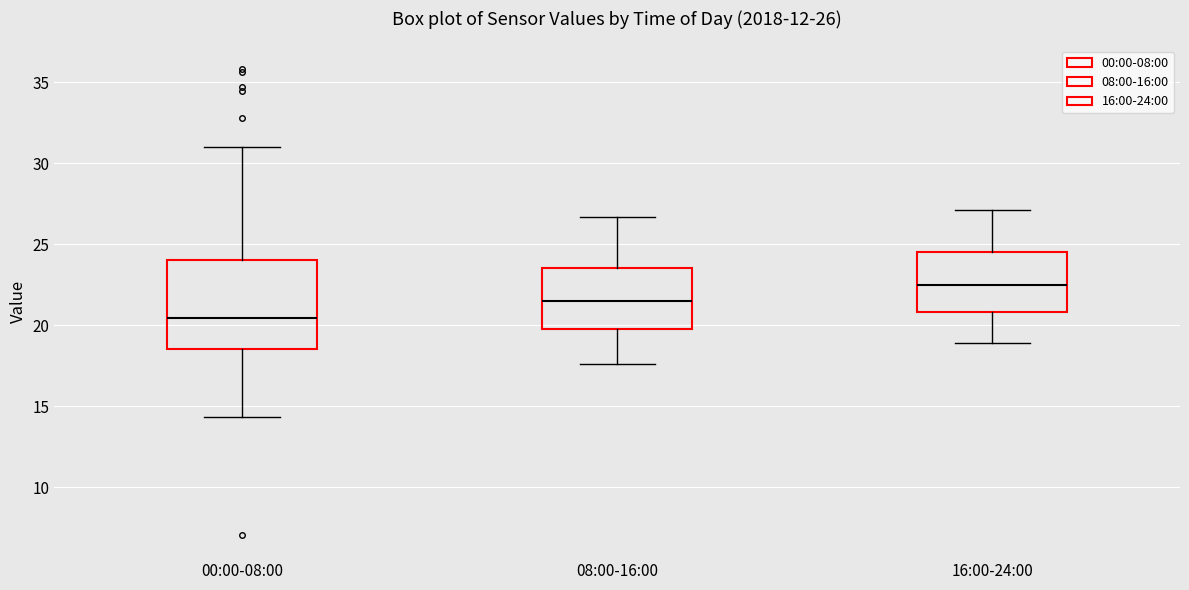

Which box has the lowest median line?

00:00-08:00